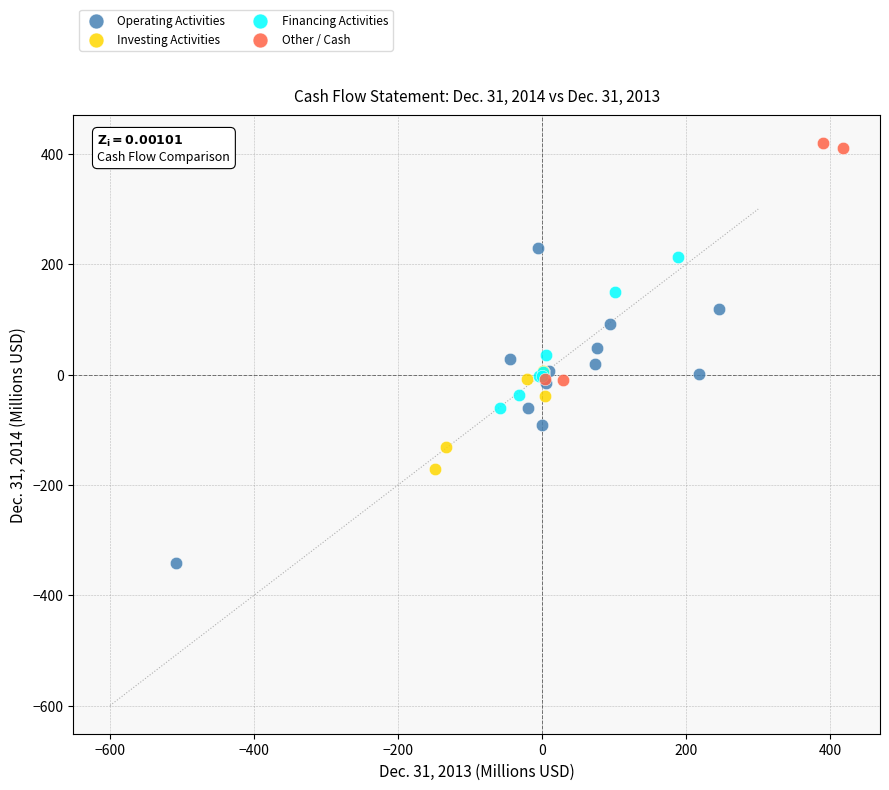

Which series has the largest Y range (max minus min)?

Operating Activities